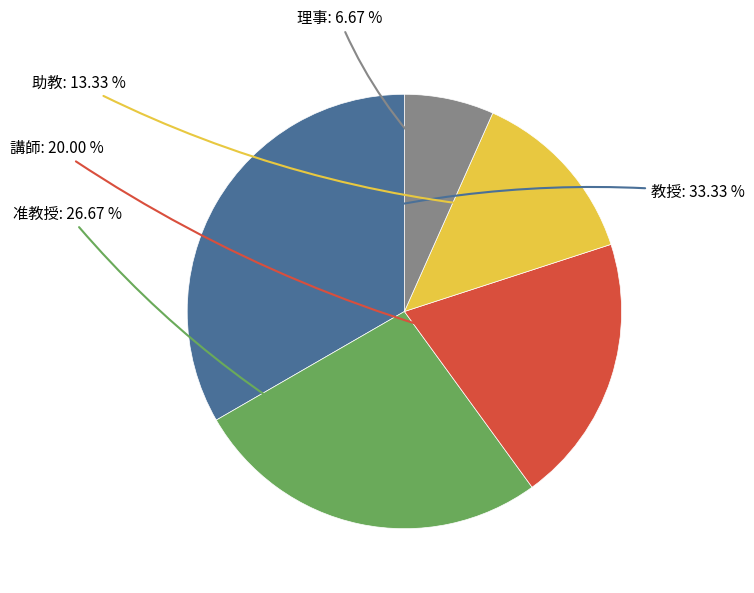

Is there any slice that represents more than half of the pie?

No